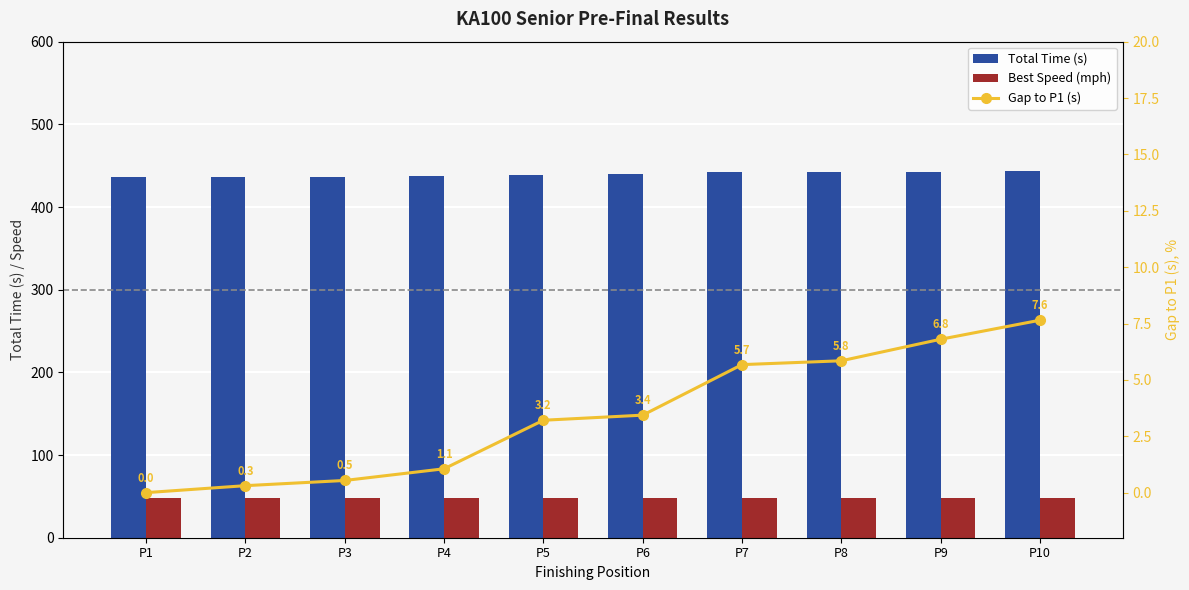

What is the difference between the highest and lowest values at P1?

436.1